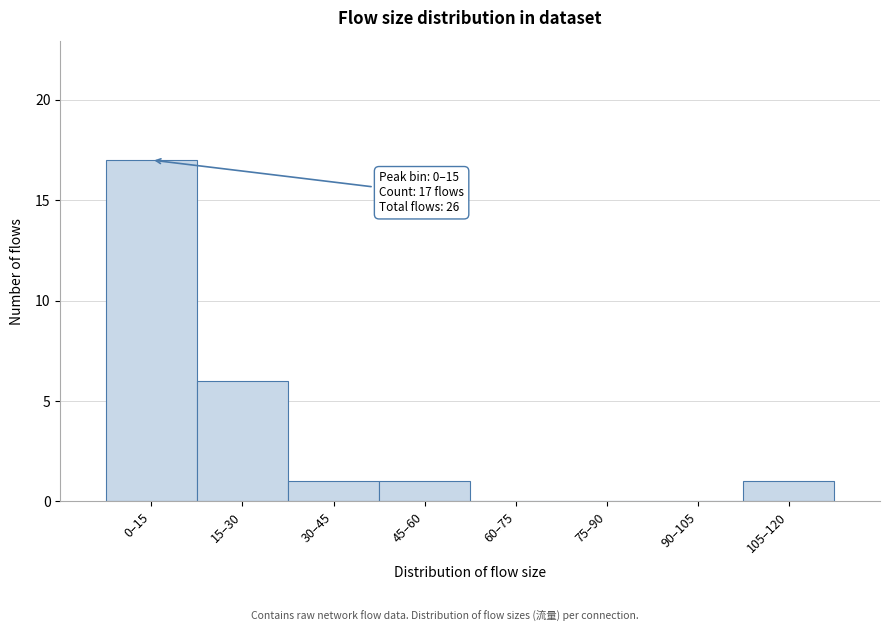

Reading left to right, list all the values displayed in this chart.

0–15=17	15–30=6	30–45=1	45–60=1	60–75=0	75–90=0	90–105=0	105–120=1